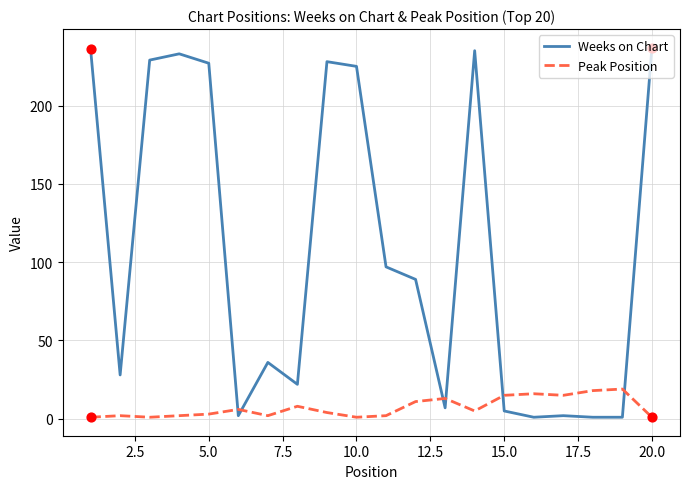

Which series has the largest total across all categories?

Weeks on Chart